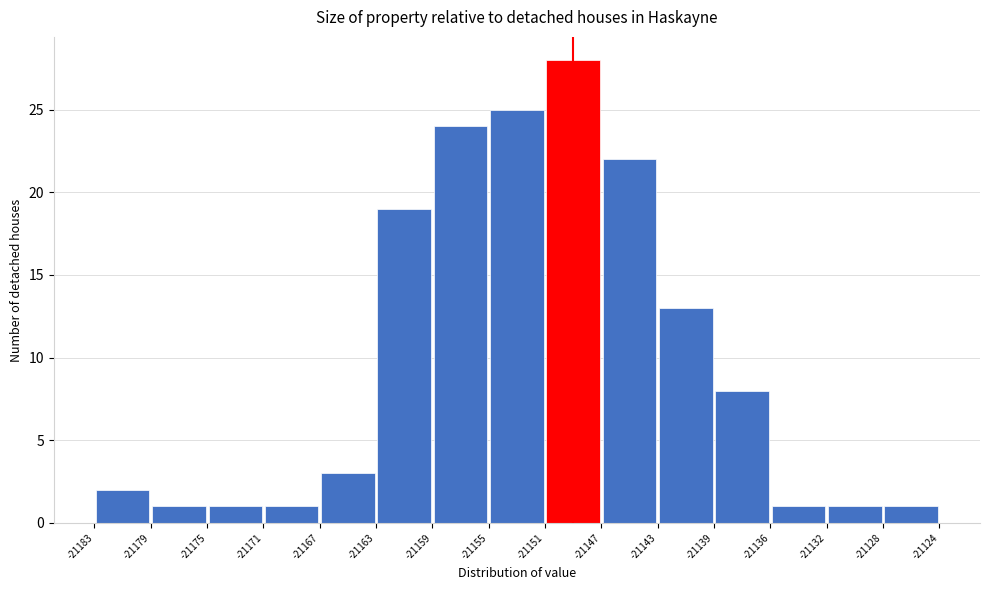

How tall is the bar that spans -21139 to -21136 on the x-axis? The values are not printed on the chart, so give them approximately, as read against the axis.

8